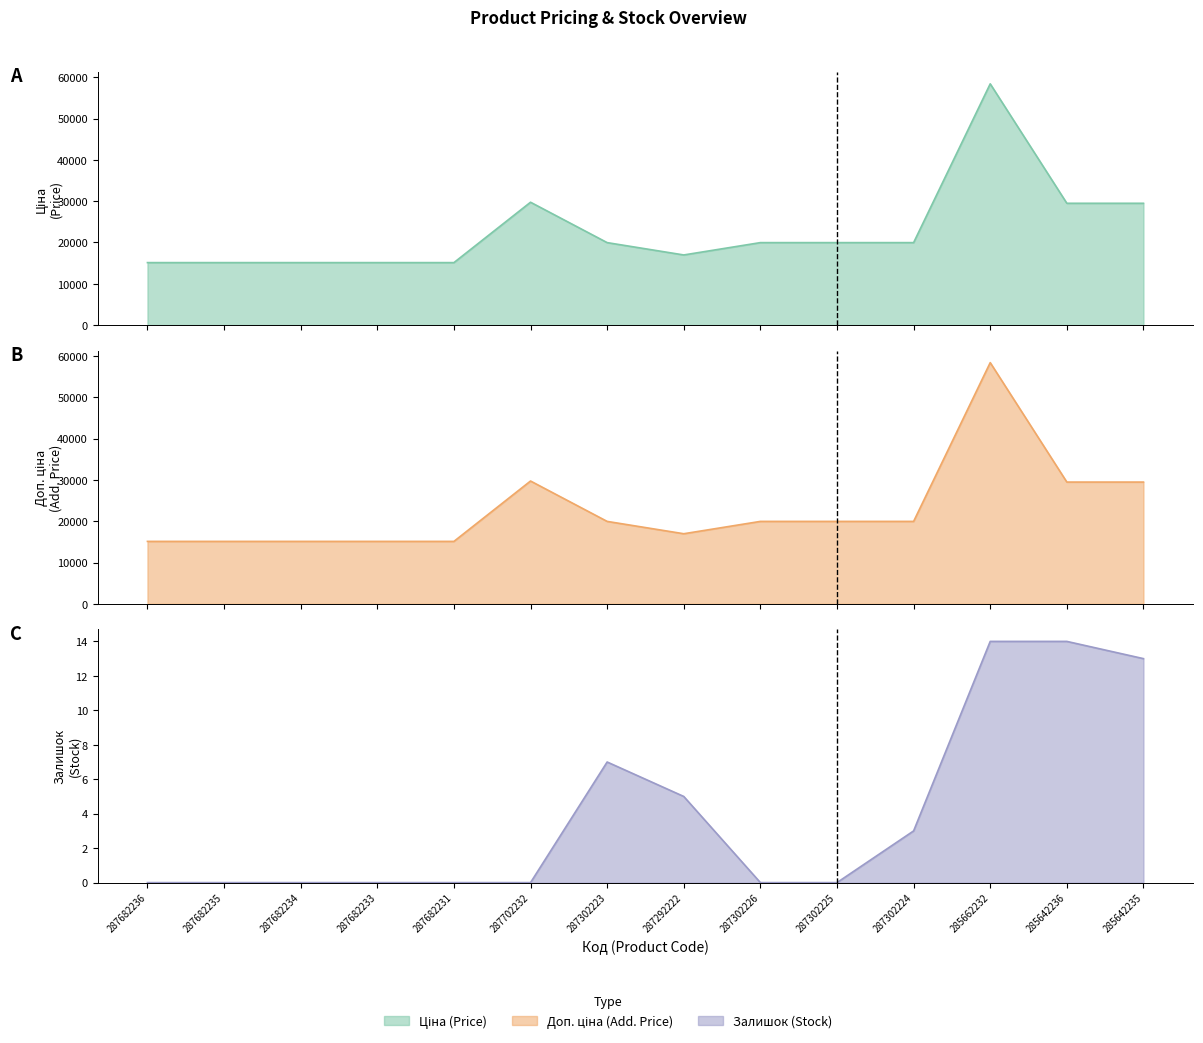

True or false: Залишок and Ціна cross at least once.

False